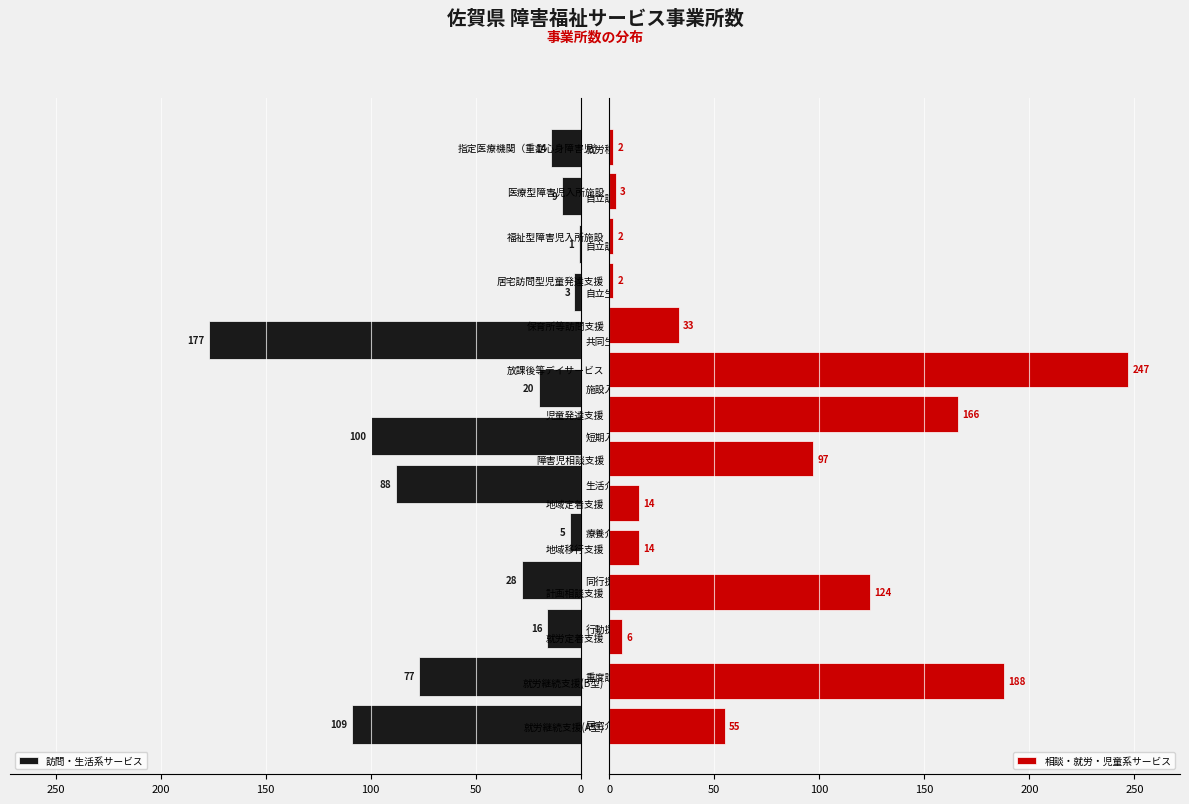

Where is the data nearest to the value 124?

計画相談支援